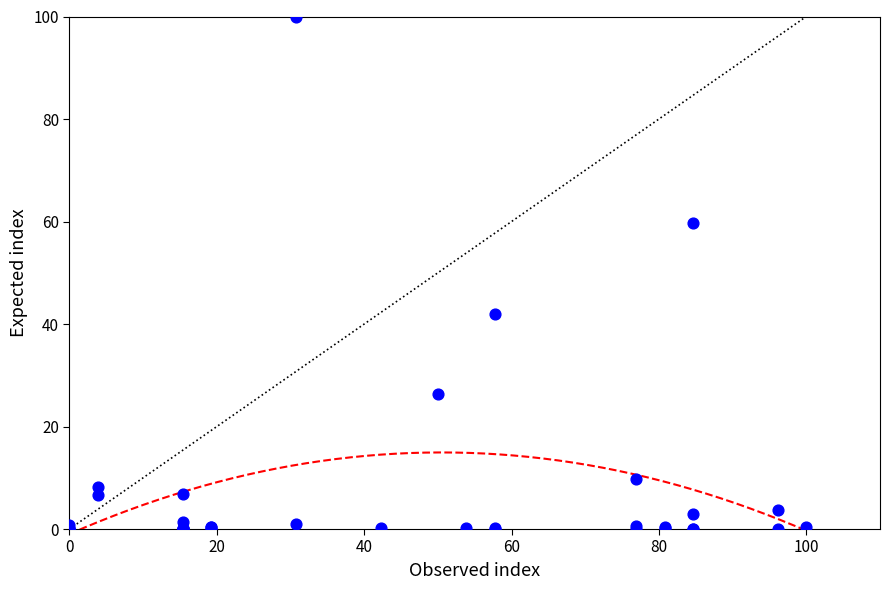

What Y value in the scatter plot is closest to 50?

42.0